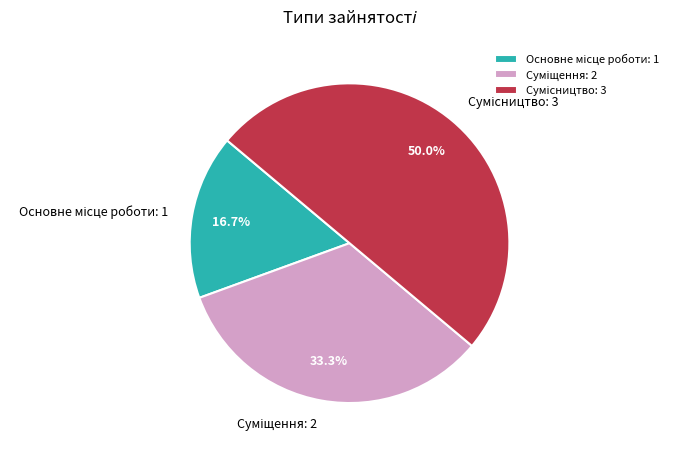

Which category has the smallest portion of the pie?

Основне місце роботи